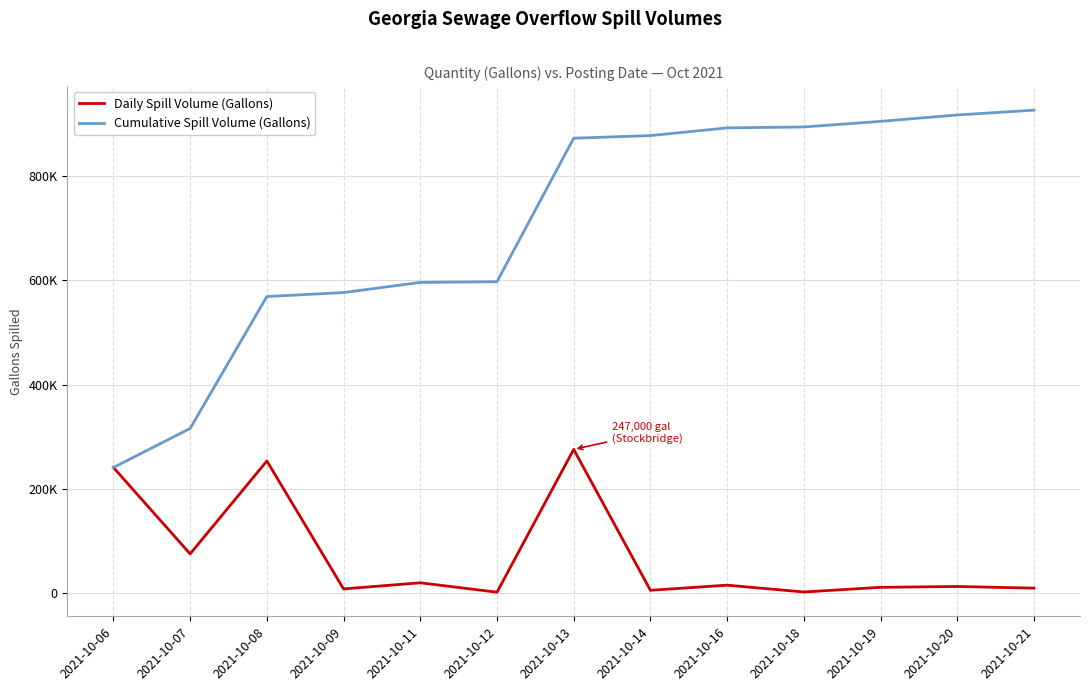

Is it true that Daily Spill Volume (Gallons) equals 473594 at 2021-10-13?

False